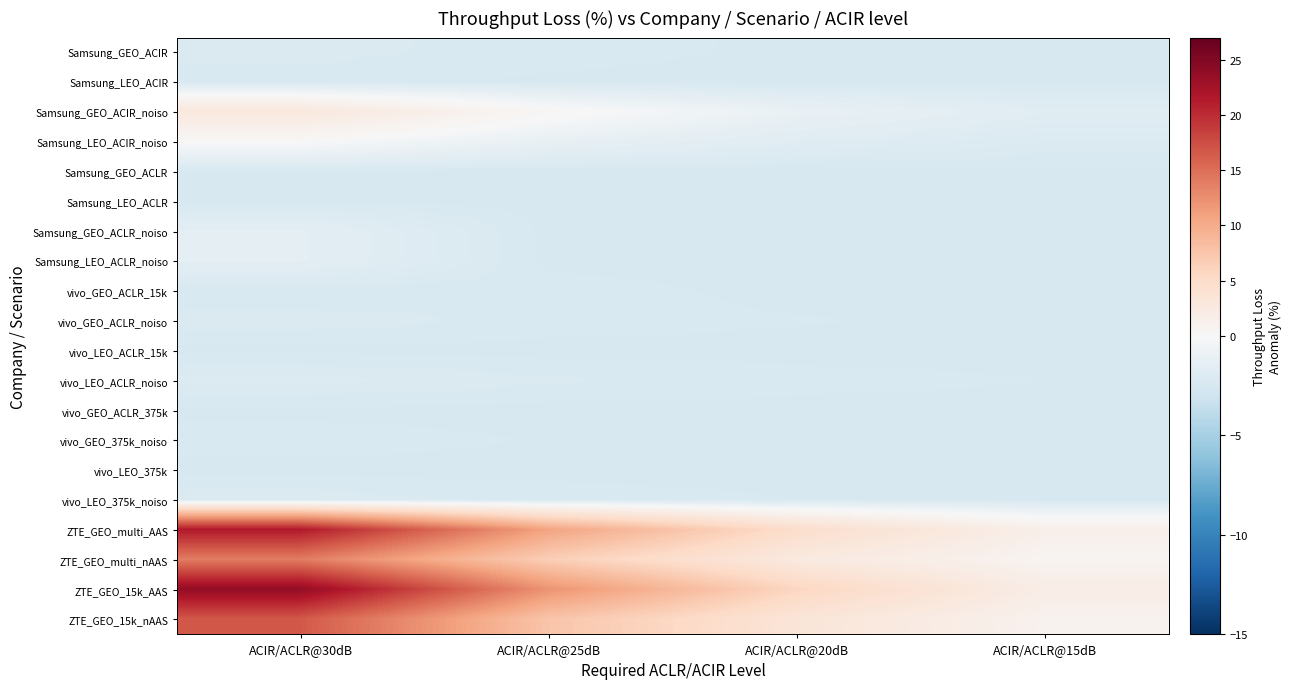

Rank the series by their maximum value, from highest to lowest.

ZTE_GEO_15k_AAS, ZTE_GEO_multi_AAS, ZTE_GEO_15k_nAAS, ZTE_GEO_multi_nAAS, Samsung_GEO_ACIR_noiso, Samsung_LEO_ACIR_noiso, Samsung_GEO_ACLR_noiso, Samsung_LEO_ACLR_noiso, vivo_LEO_ACLR_noiso, vivo_GEO_ACLR_noiso, vivo_LEO_375k_noiso, Samsung_GEO_ACIR, vivo_GEO_ACLR_15k, vivo_GEO_375k_noiso, Samsung_LEO_ACIR, Samsung_GEO_ACLR, Samsung_LEO_ACLR, vivo_LEO_ACLR_15k, vivo_GEO_ACLR_375k, vivo_LEO_375k